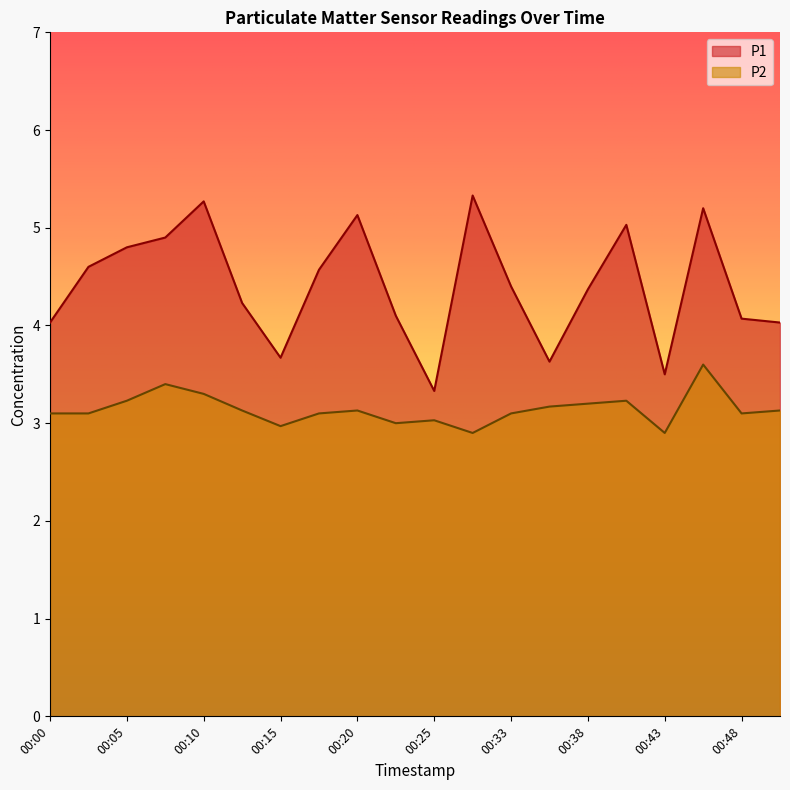

Which series changed the most between 00:40 and 00:50?

P1